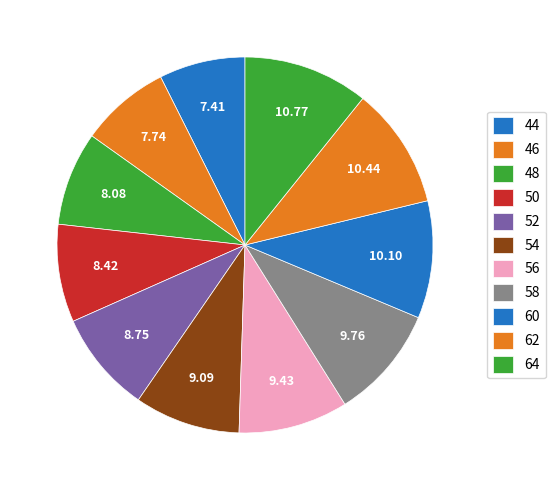

What is the total percentage of 64 and 62?

21.2%